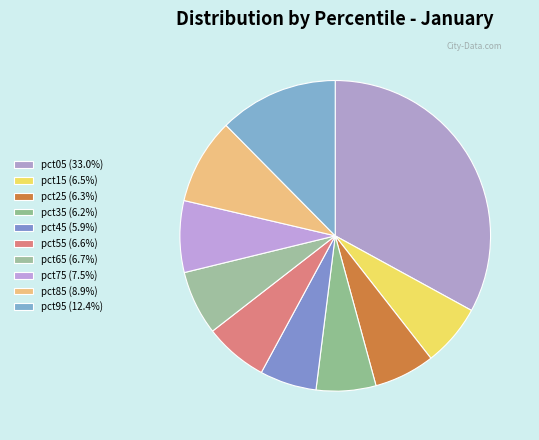

Is pct25 the majority of the pie?

No